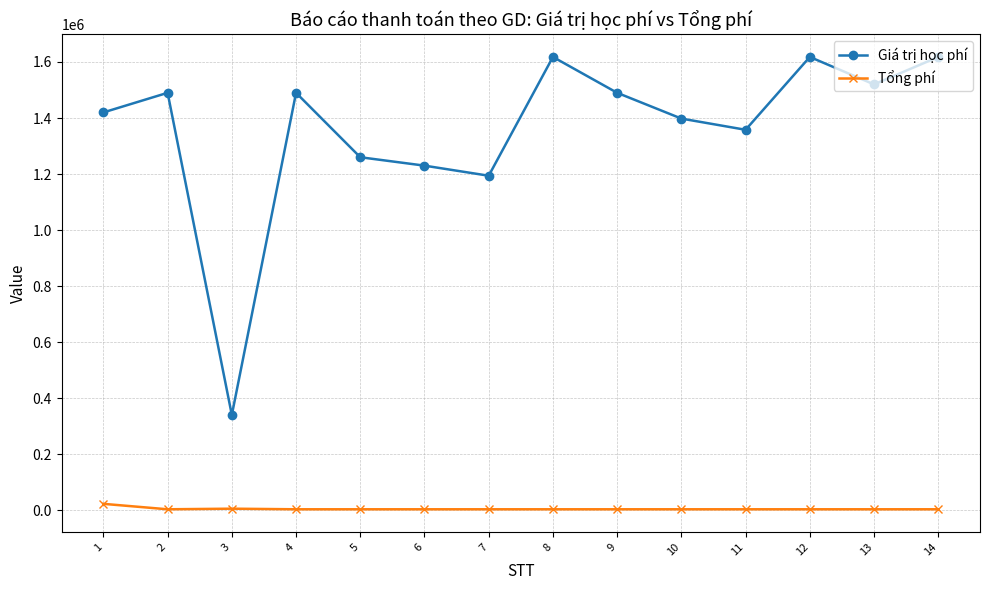

What is the greatest value displayed?

1618000